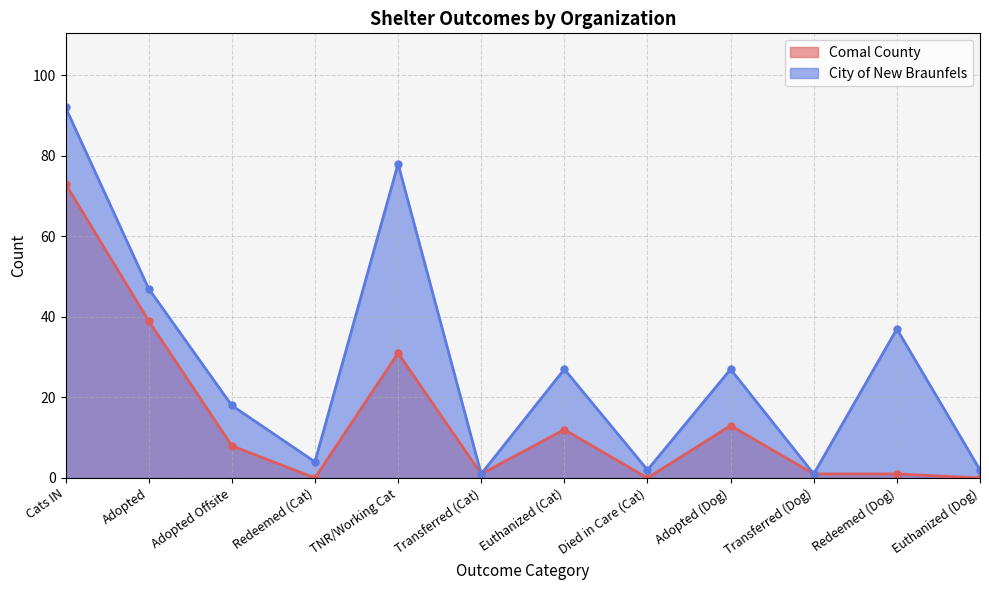

At which label is City of New Braunfels closest to 46?

Adopted